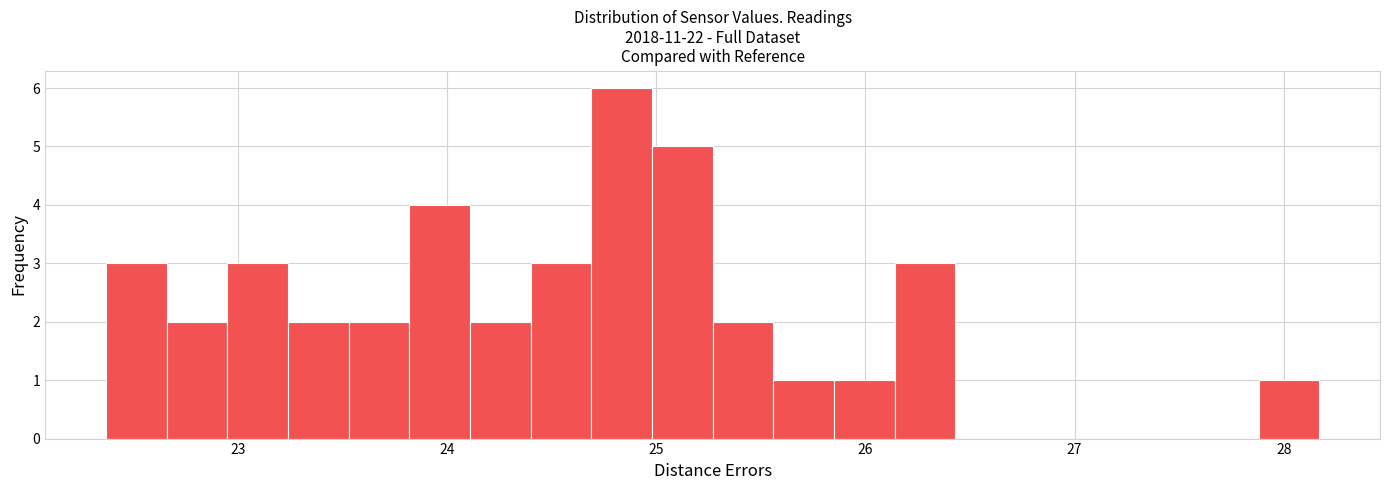

Read against the x-axis, roughly where is the centre of the tallest bar?

24.8